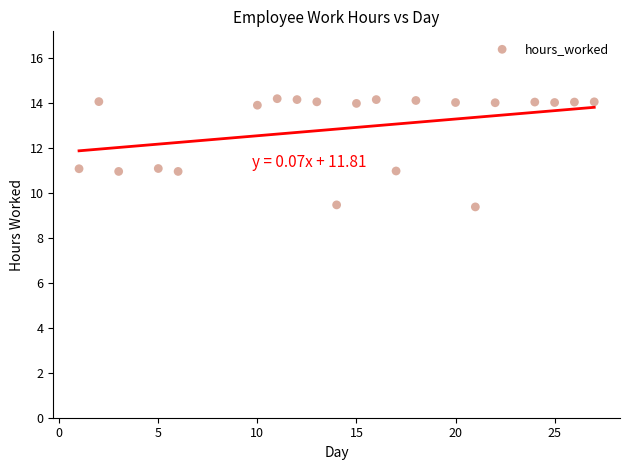

What is the range of X values (max minus min)?

26.0